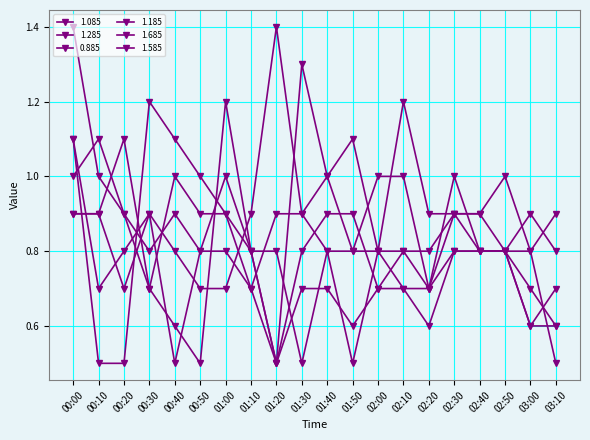

Rank the categories by 1.685 value from highest to lowest.

01:20, 02:10, 01:50, 01:40, 02:50, 00:00, 00:10, 00:30, 01:10, 01:30, 02:20, 02:30, 02:40, 00:40, 02:00, 03:00, 00:20, 00:50, 01:00, 03:10